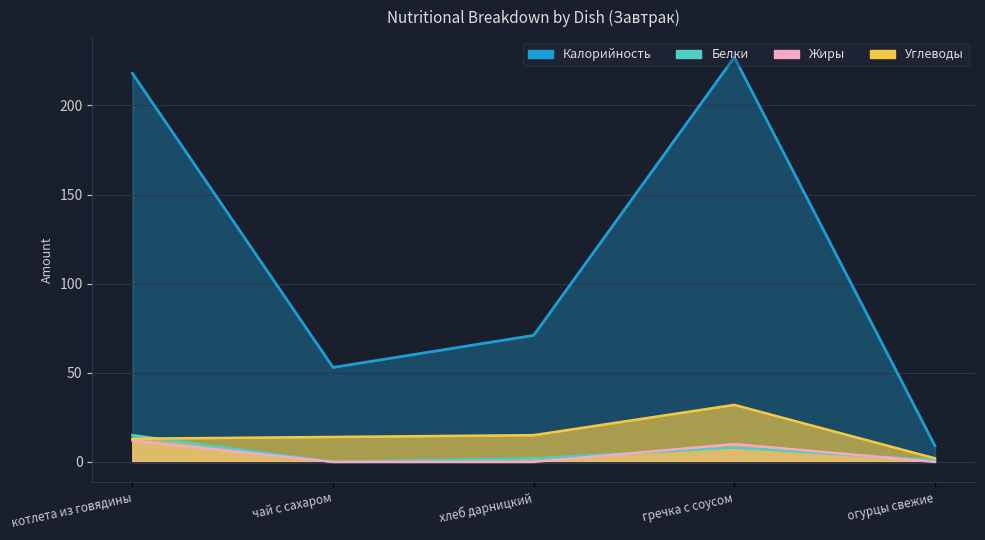

How many Жиры values are between 0 and 10?

4